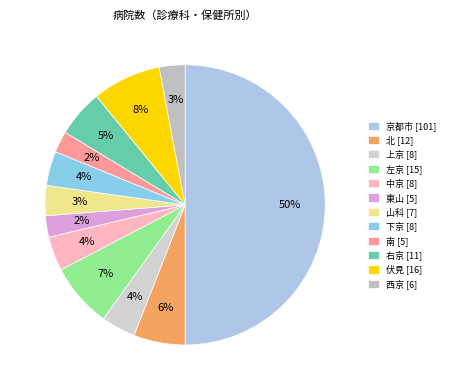

Rank the categories by value from highest to lowest.

京都市, 伏見, 左京, 北, 右京, 上京, 中京, 下京, 山科, 西京, 東山, 南